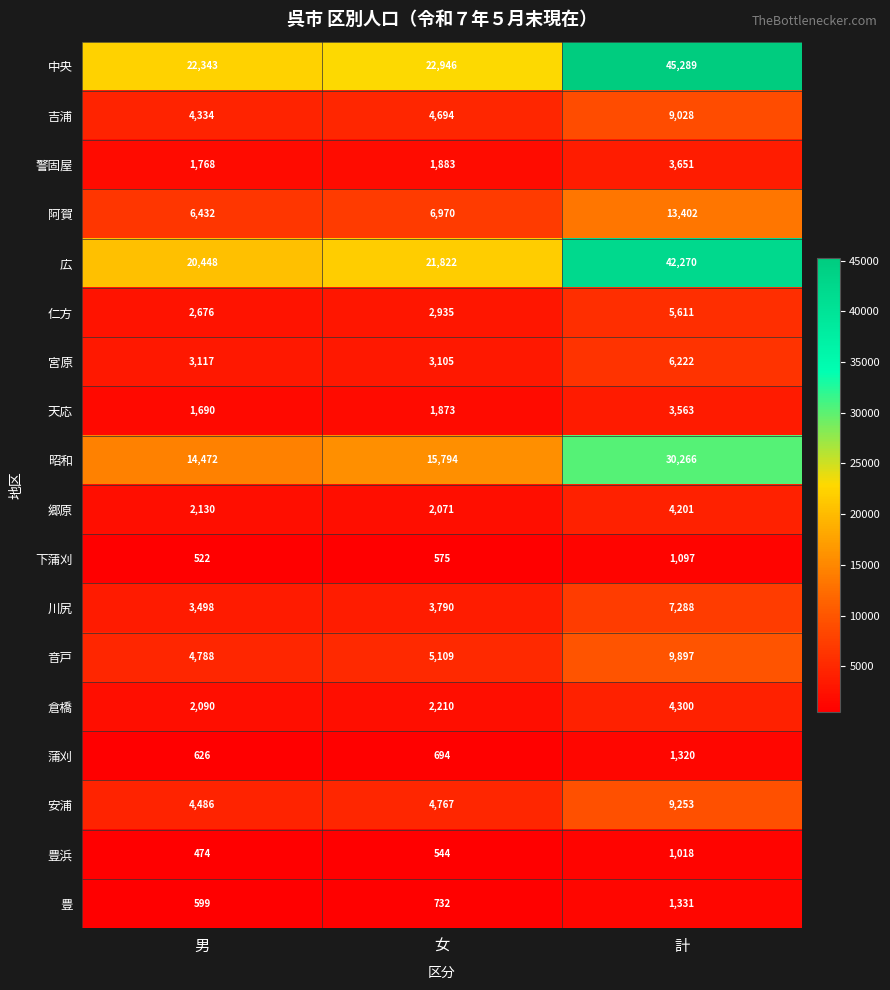

At which label does 昭和 reach its minimum?

男